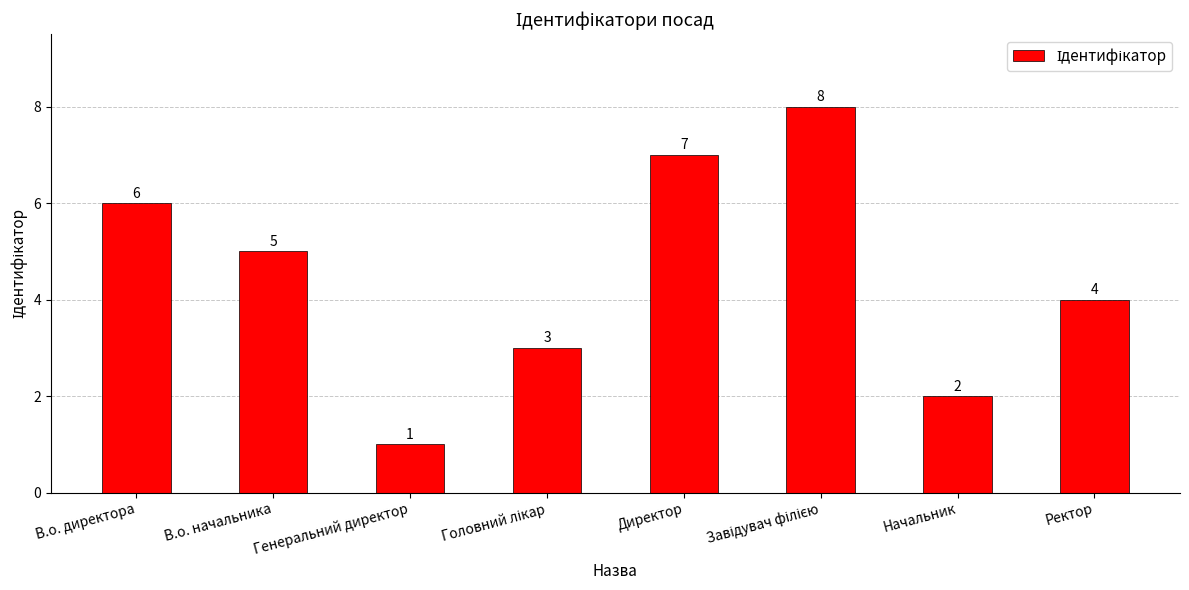

What is the approximate value at В.о. директора?

6